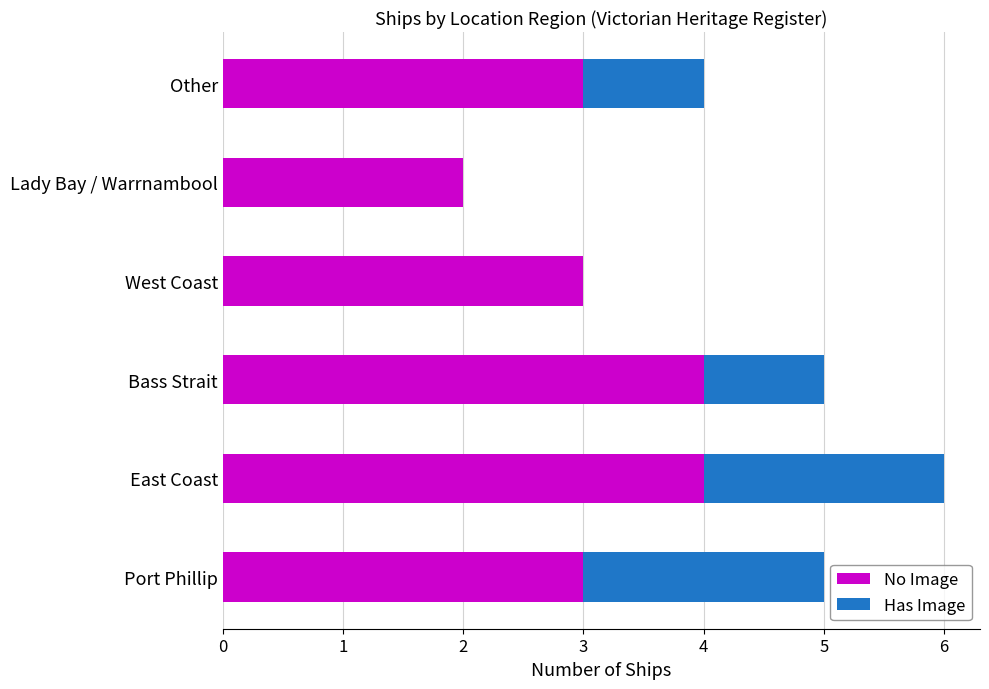

What is the total value across all series at Port Phillip?

5